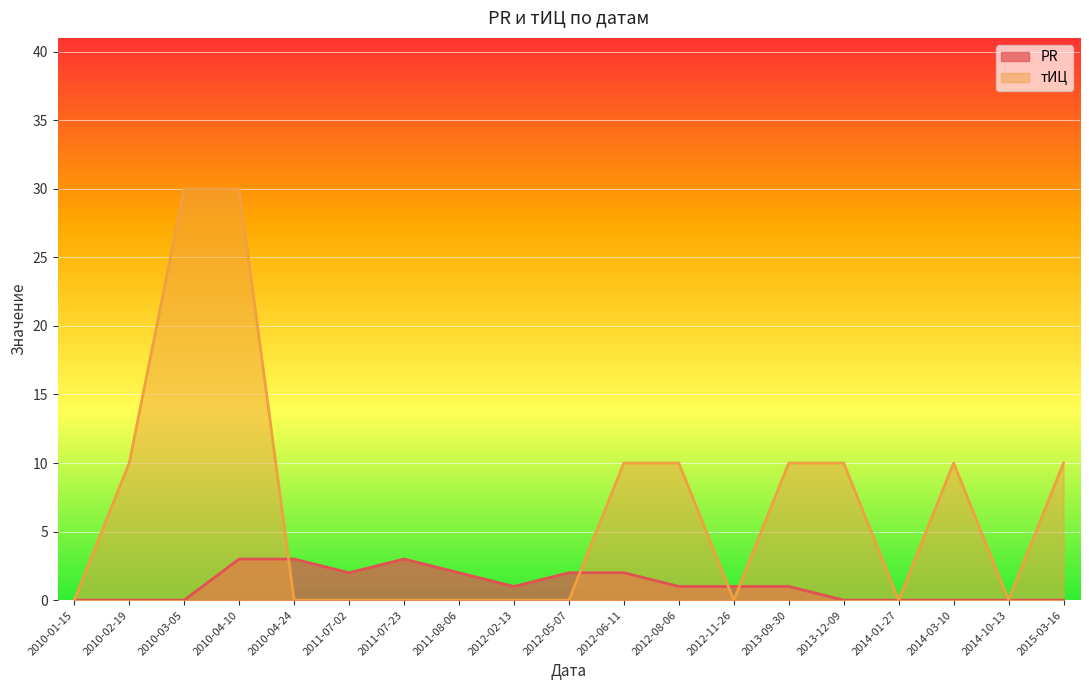

Where do тИЦ and PR first cross each other?

2010-04-10 and 2010-04-24